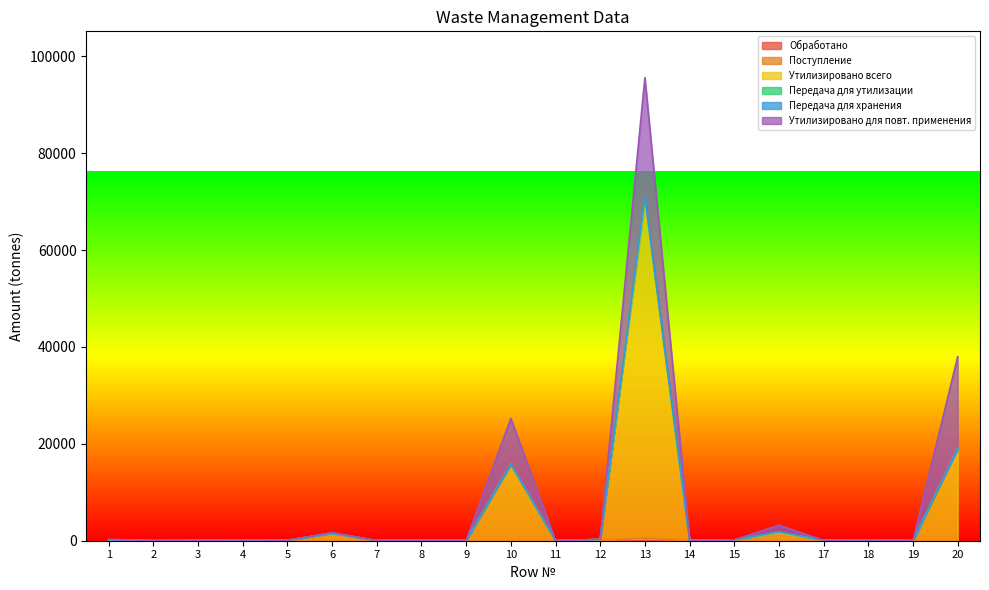

How many lines are shown in the chart?

6